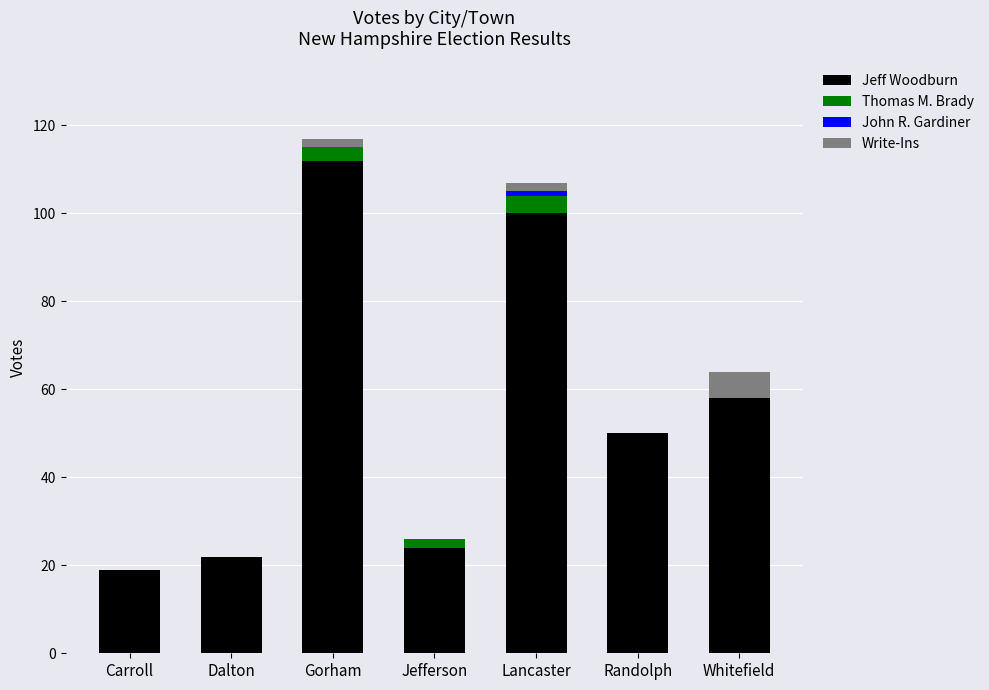

What is the total value across all series at Carroll?

19